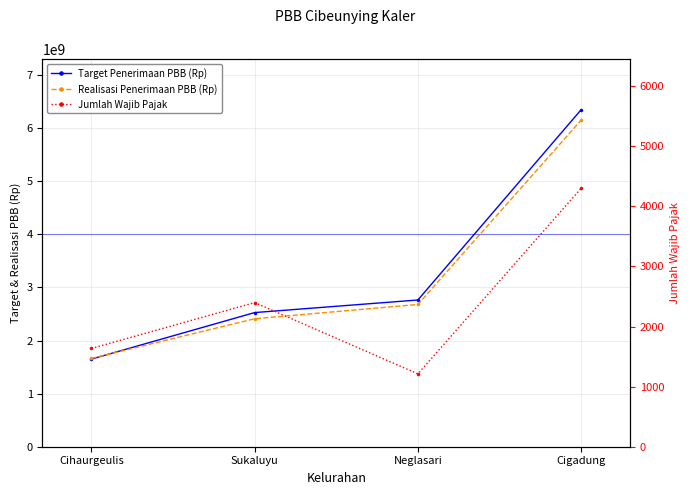

Which category has the highest value across all series?

Cigadung